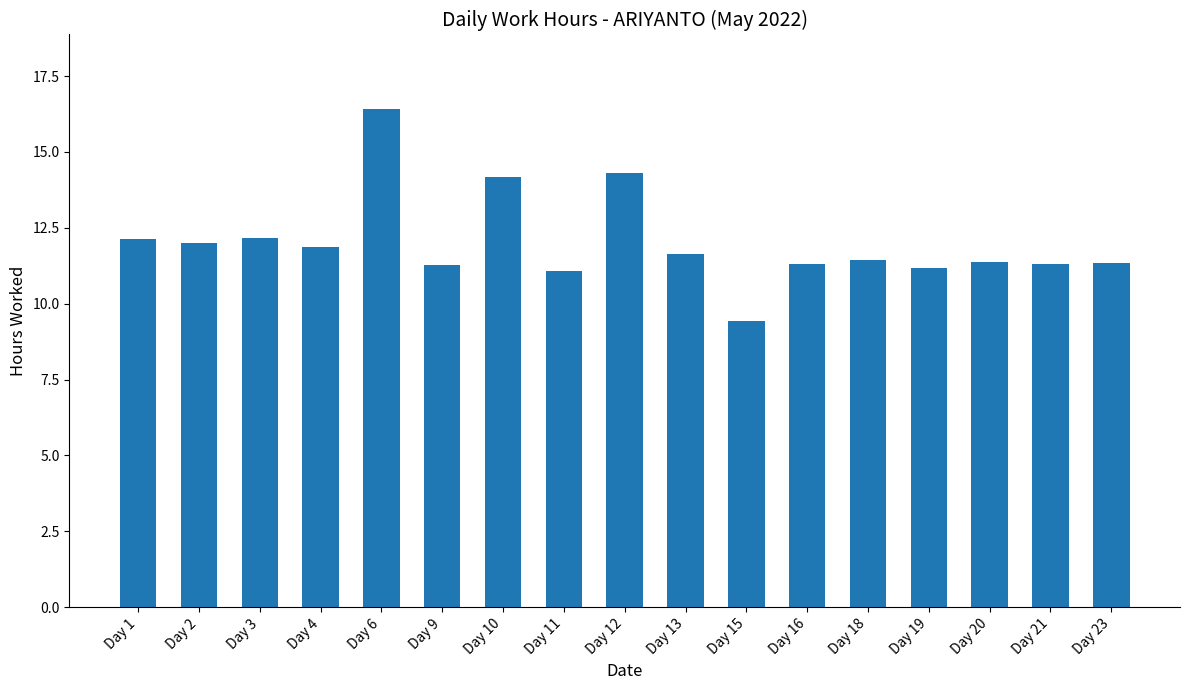

What is the difference between the maximum and minimum values?

7.0